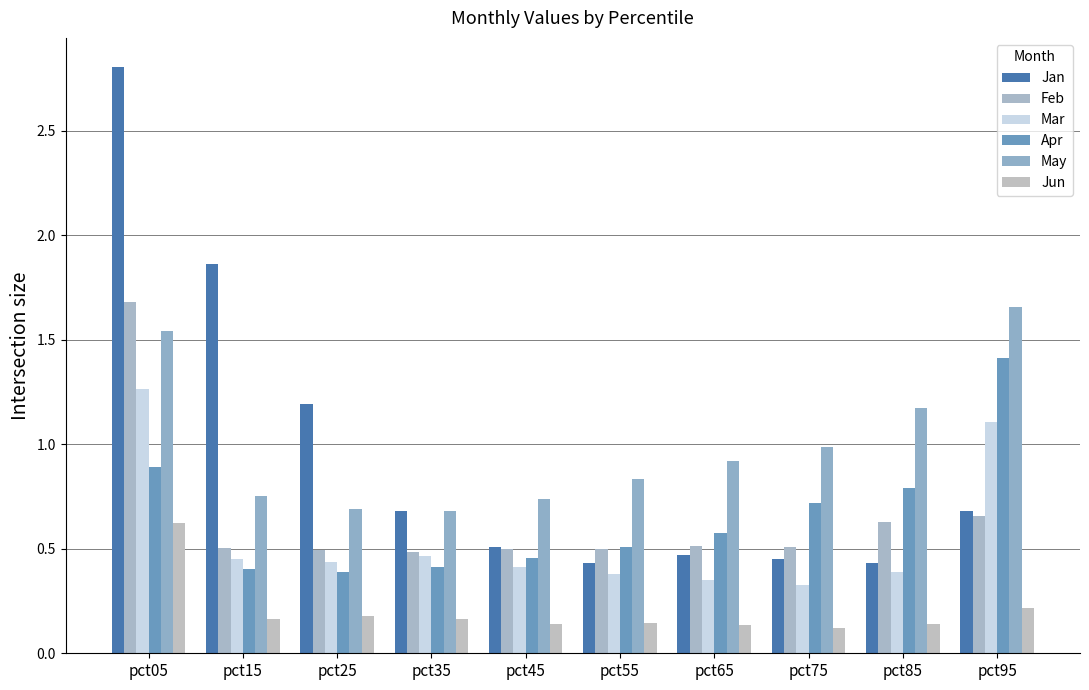

At which label is Jun closest to 0?

pct75